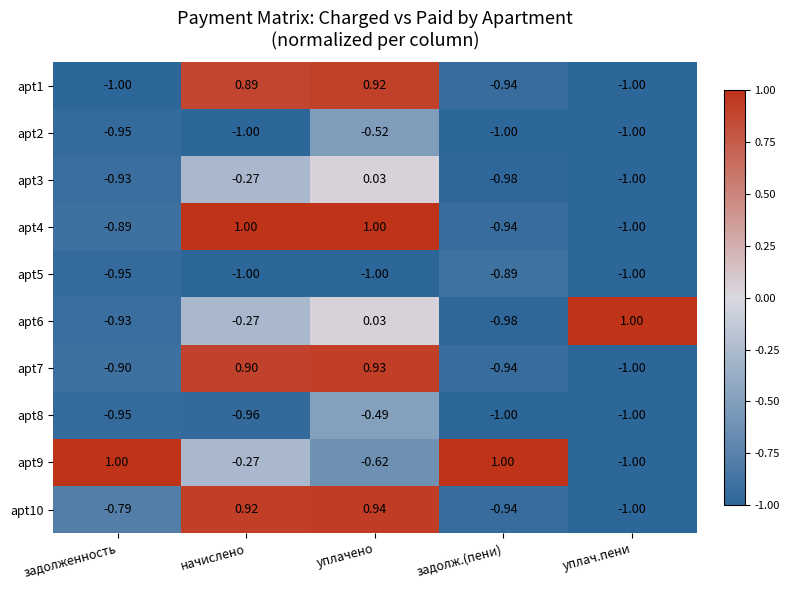

At which label does apt4 reach its minimum?

уплач.пени